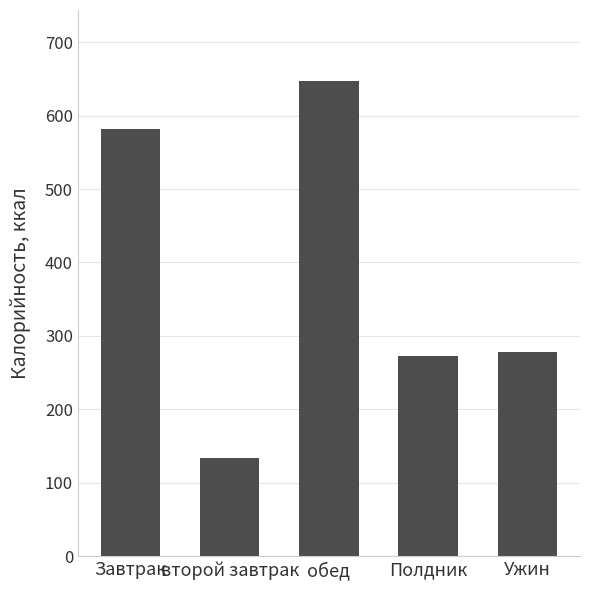

True or false: the data shows 401.4 at Ужин.

False